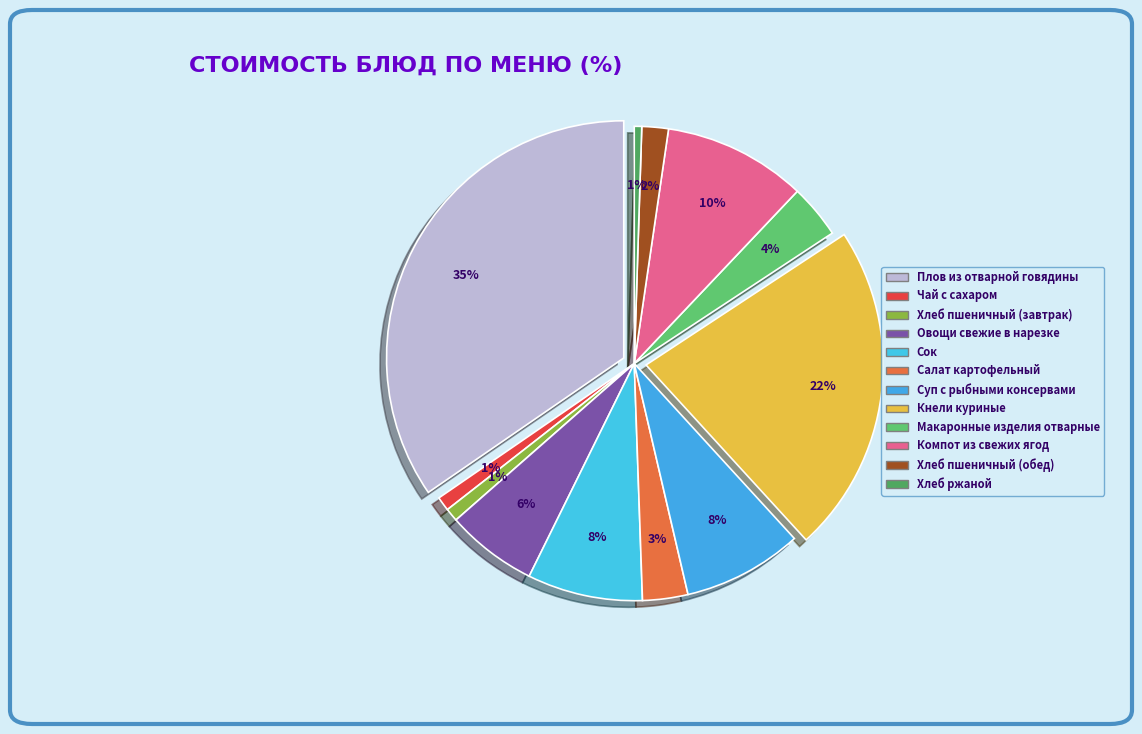

Which slice is the largest?

Плов из отварной говядины